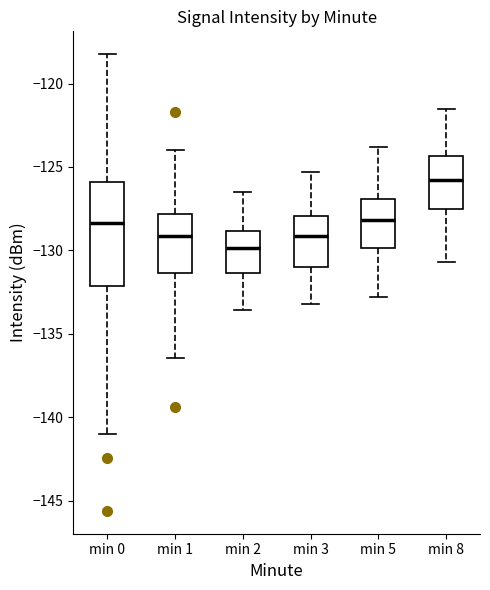

Which box is the tallest, from its lower edge to its upper edge?

min 0